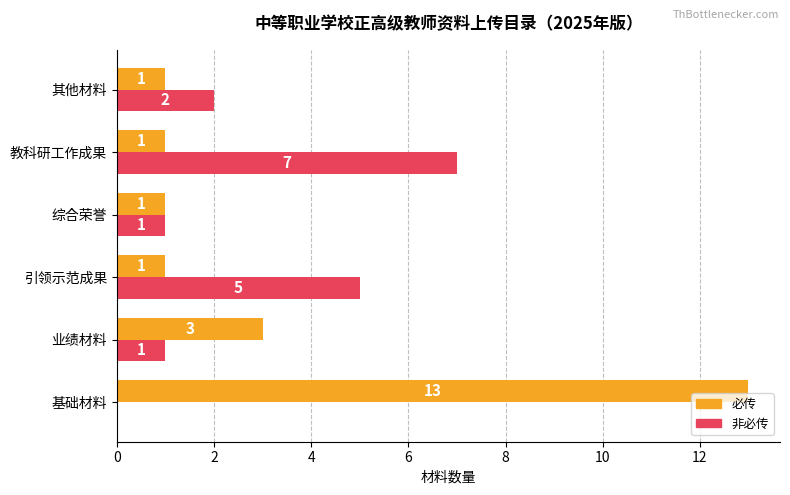

Which series changed the most between 教科研工作成果 and 其他材料?

非必传